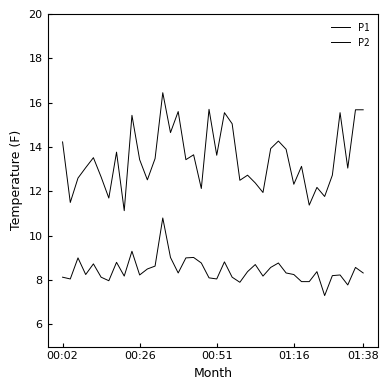

True or false: P1 has more than 1 points higher than both neighbors.

True